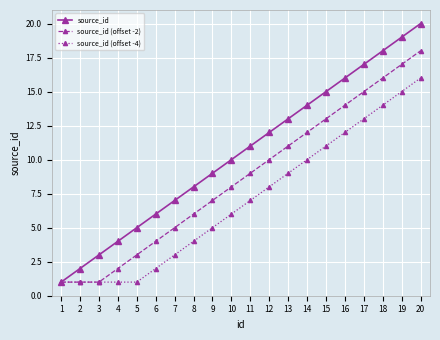

What are all the series names shown in the legend?

source_id, source_id (offset -2), source_id (offset -4)